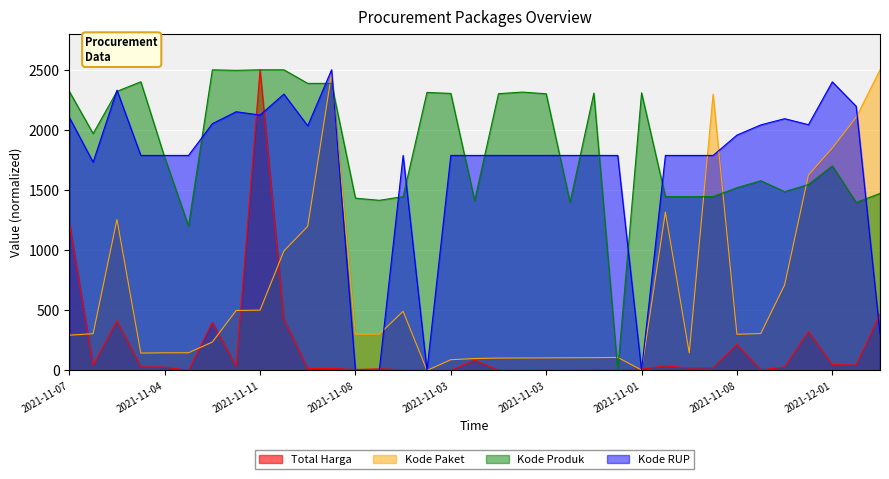

In Total Harga, how many points are higher than both neighbors (excluding endpoints)?

10